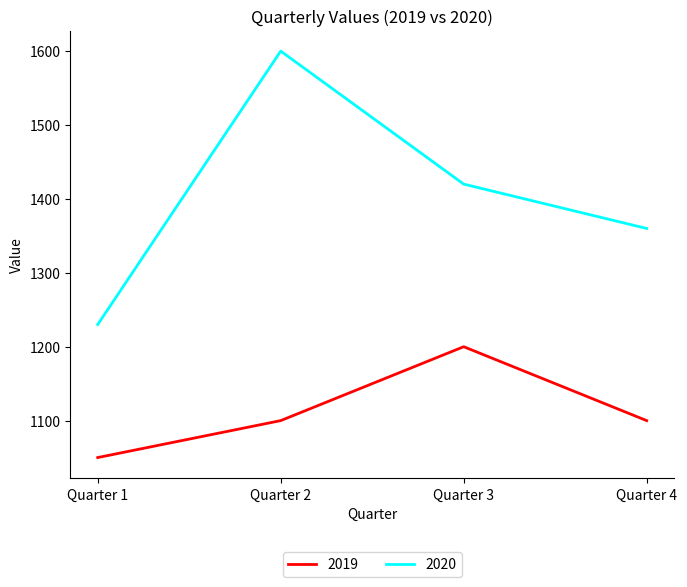

Which series has the largest total across all categories?

2020